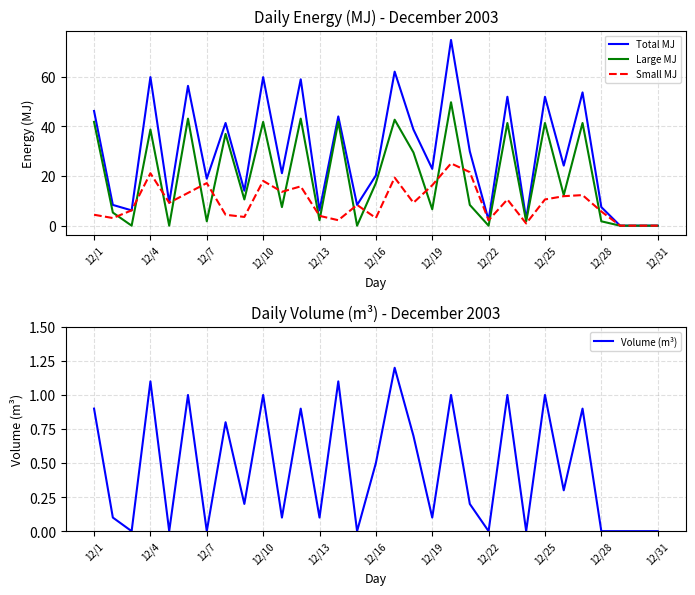

What is the difference between the second highest and minimum values in the Total MJ series?

62.0